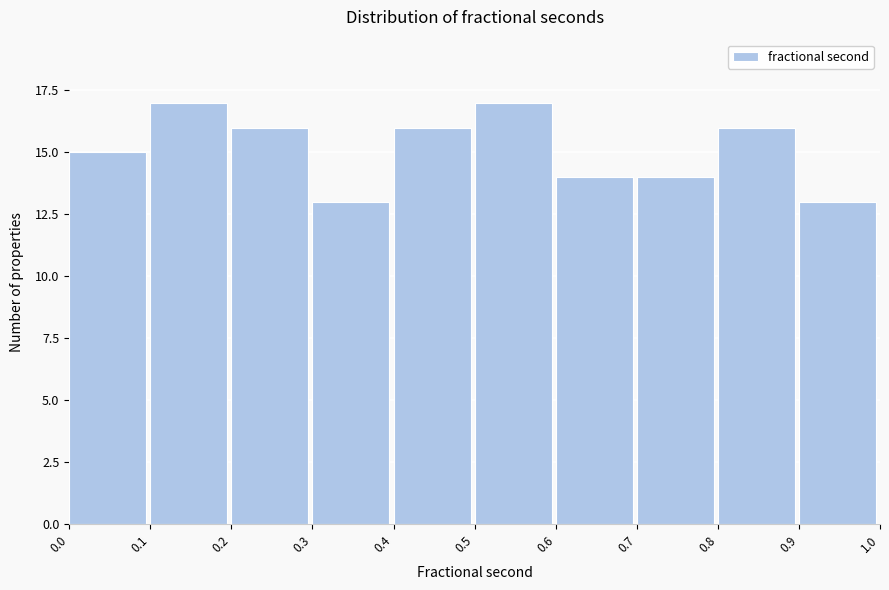

Reading left to right, list every bar in this chart as the range it spans on the x-axis followed by its height. The values are not printed on the chart, so give them approximately, as read against the axis.

0.0 to 0.1: 15
0.1 to 0.2: 17
0.2 to 0.3: 16
0.3 to 0.4: 13
0.4 to 0.5: 16
0.5 to 0.6: 17
0.6 to 0.7: 14
0.7 to 0.8: 14
0.8 to 0.9: 16
0.9 to 1.0: 13